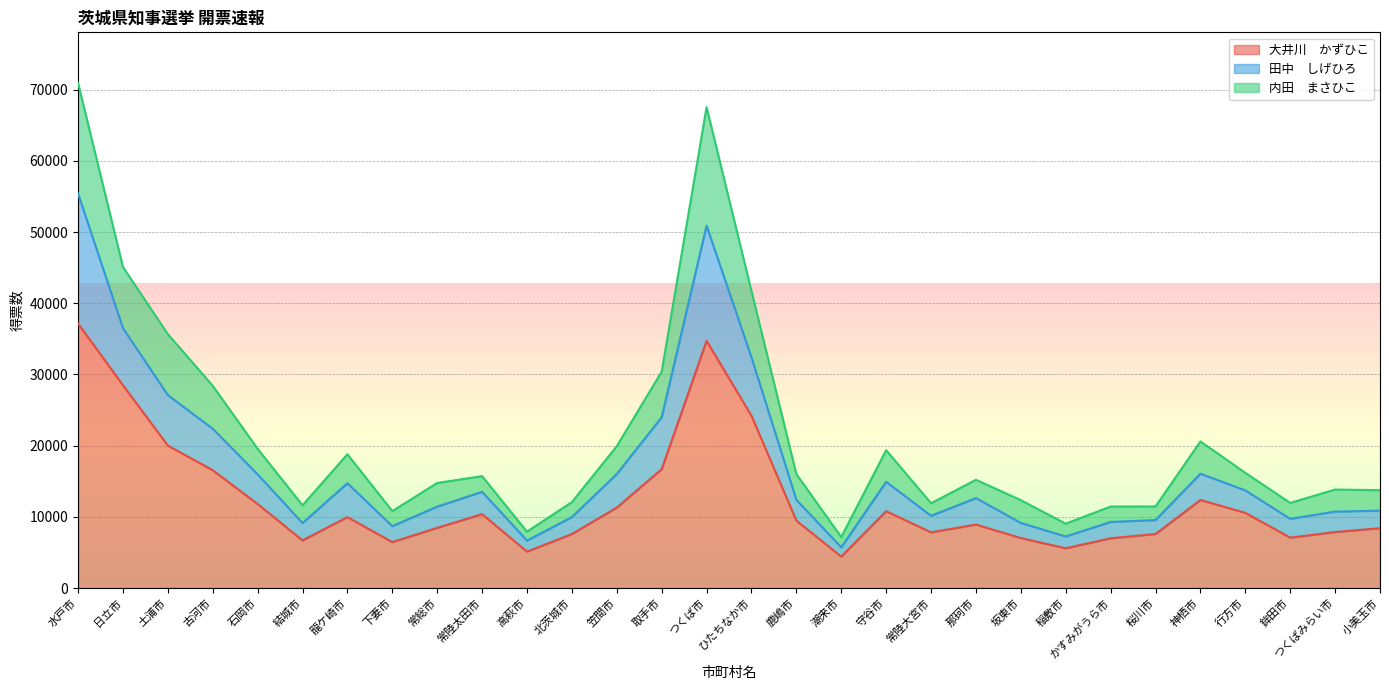

True or false: 大井川　かずひこ has a value of 27634 at 古河市.

False